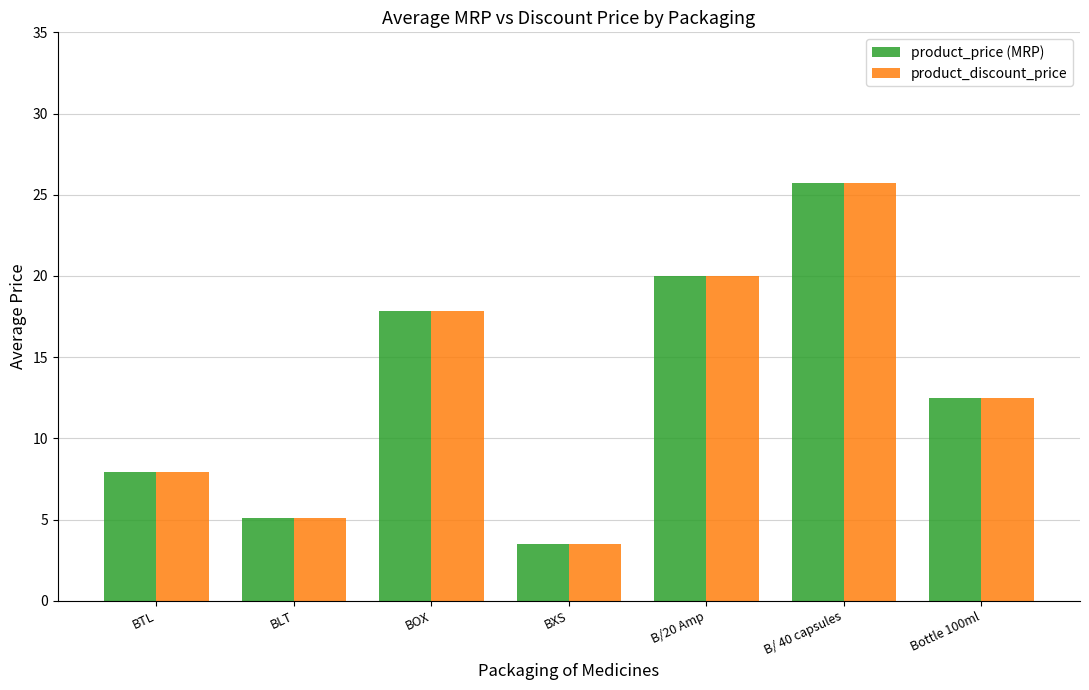

Reading left to right, what are all the values shown in this chart?

product_price (MRP): 7.9	5.1	17.9	3.5	20.0	25.7	12.5
product_discount_price: 7.9	5.1	17.9	3.5	20.0	25.7	12.5